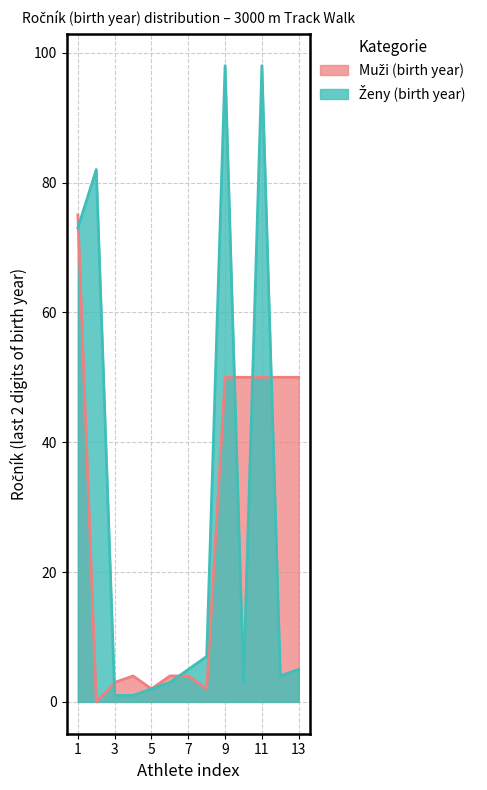

How many series are shown in this chart?

1